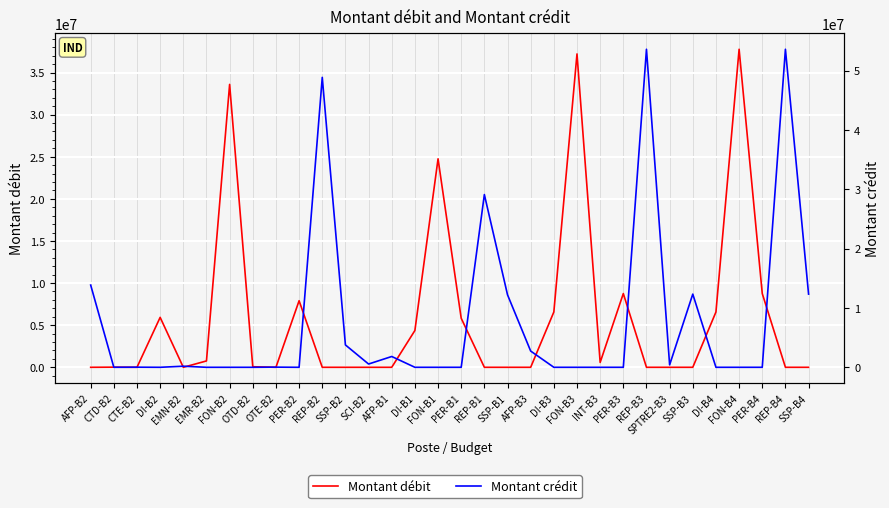

Rank the series by their average value, from lowest to highest.

Montant débit, Montant crédit